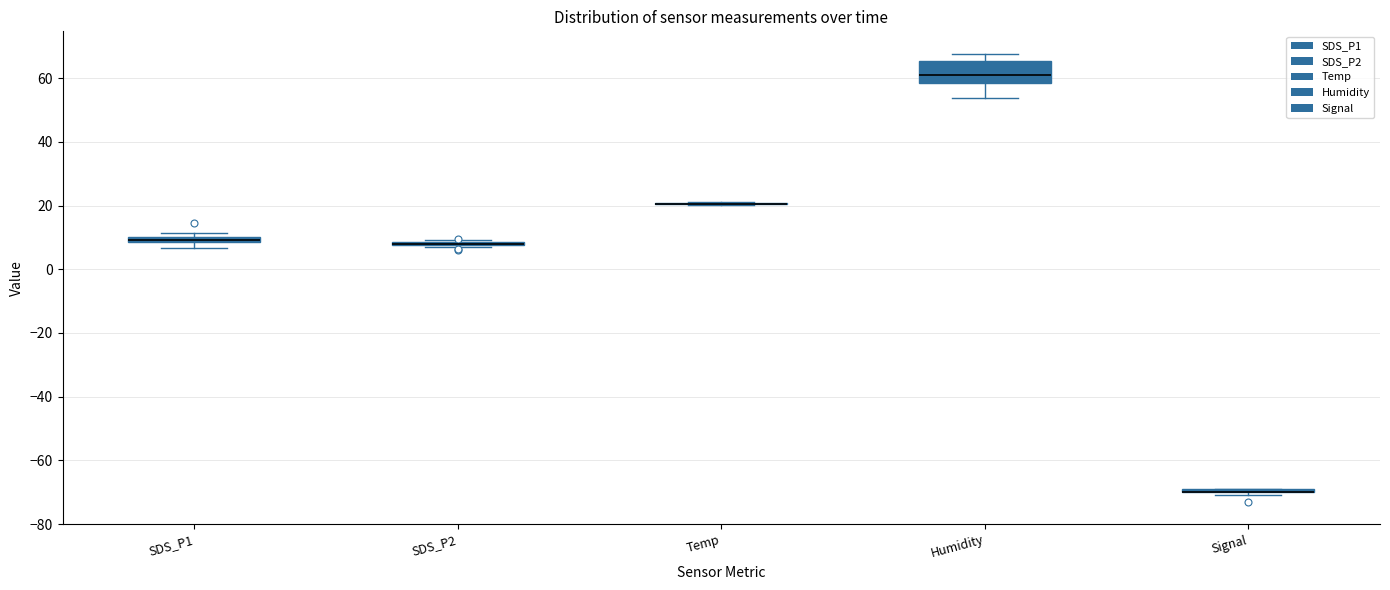

Which box is the tallest, from its lower edge to its upper edge?

Humidity